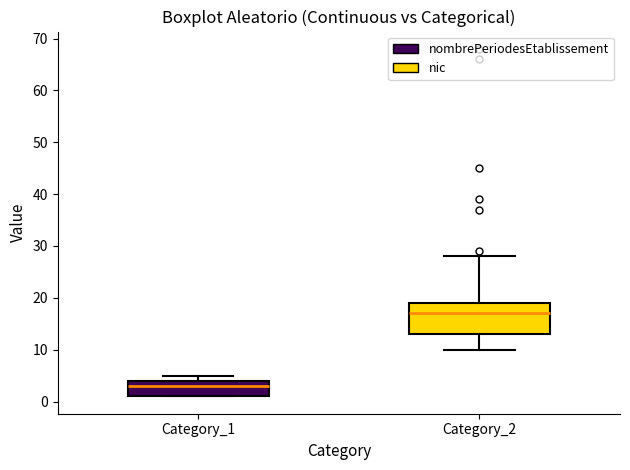

Reading left to right, transcribe this box plot: for each box, give where its median line is, the range the box spans, and where its two whiskers end, as read against the y-axis. The values are not printed on the chart, so give them approximately, as read against the axis.

Category_1: median 3, box 1 to 4, whiskers 1 to 5
Category_2: median 17, box 13 to 19, whiskers 10 to 28